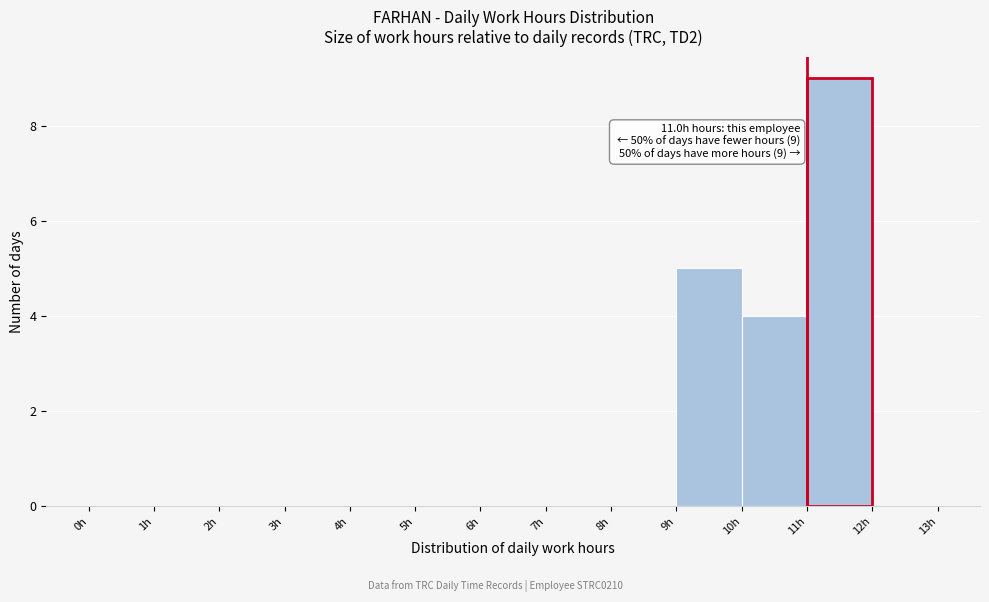

Which range on the x-axis has the tallest bar?

11 to 12